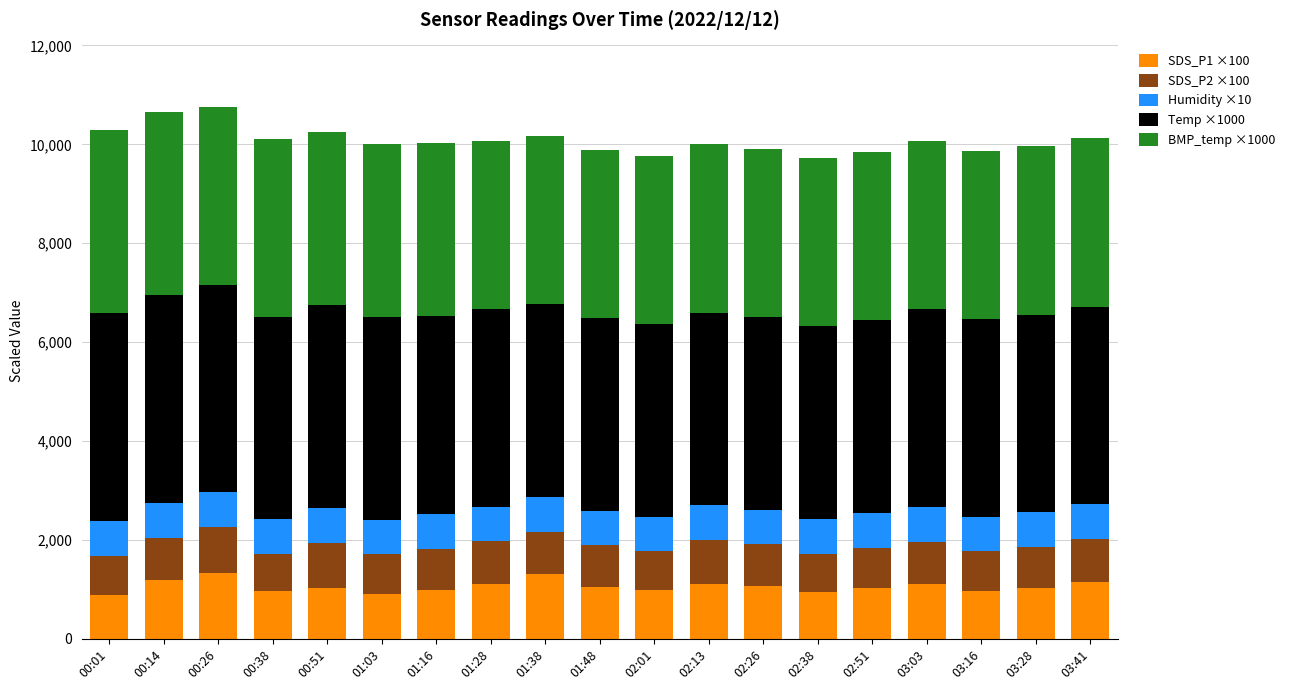

Count the number of categories in the chart.

19